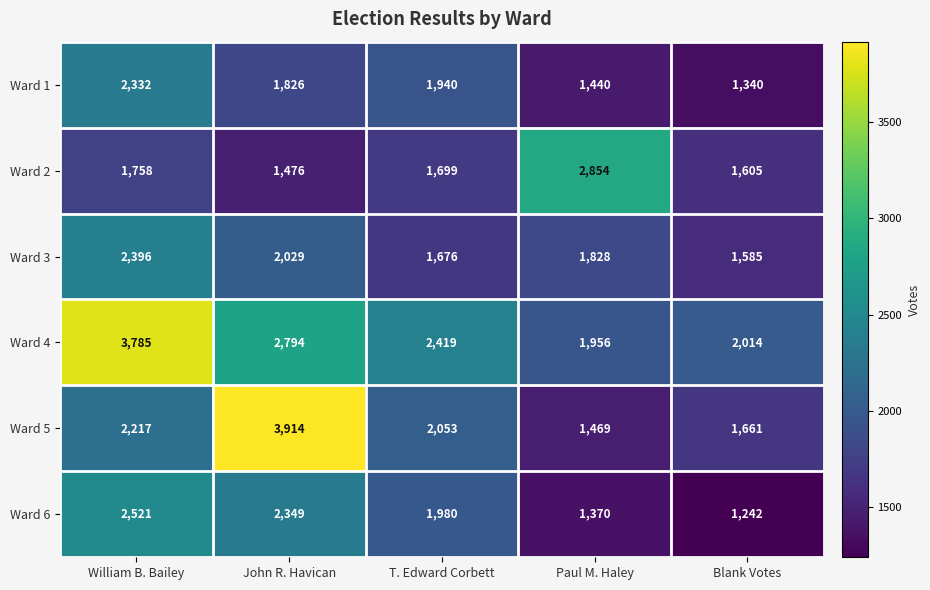

What is the average value of the Ward 1 series?

1776